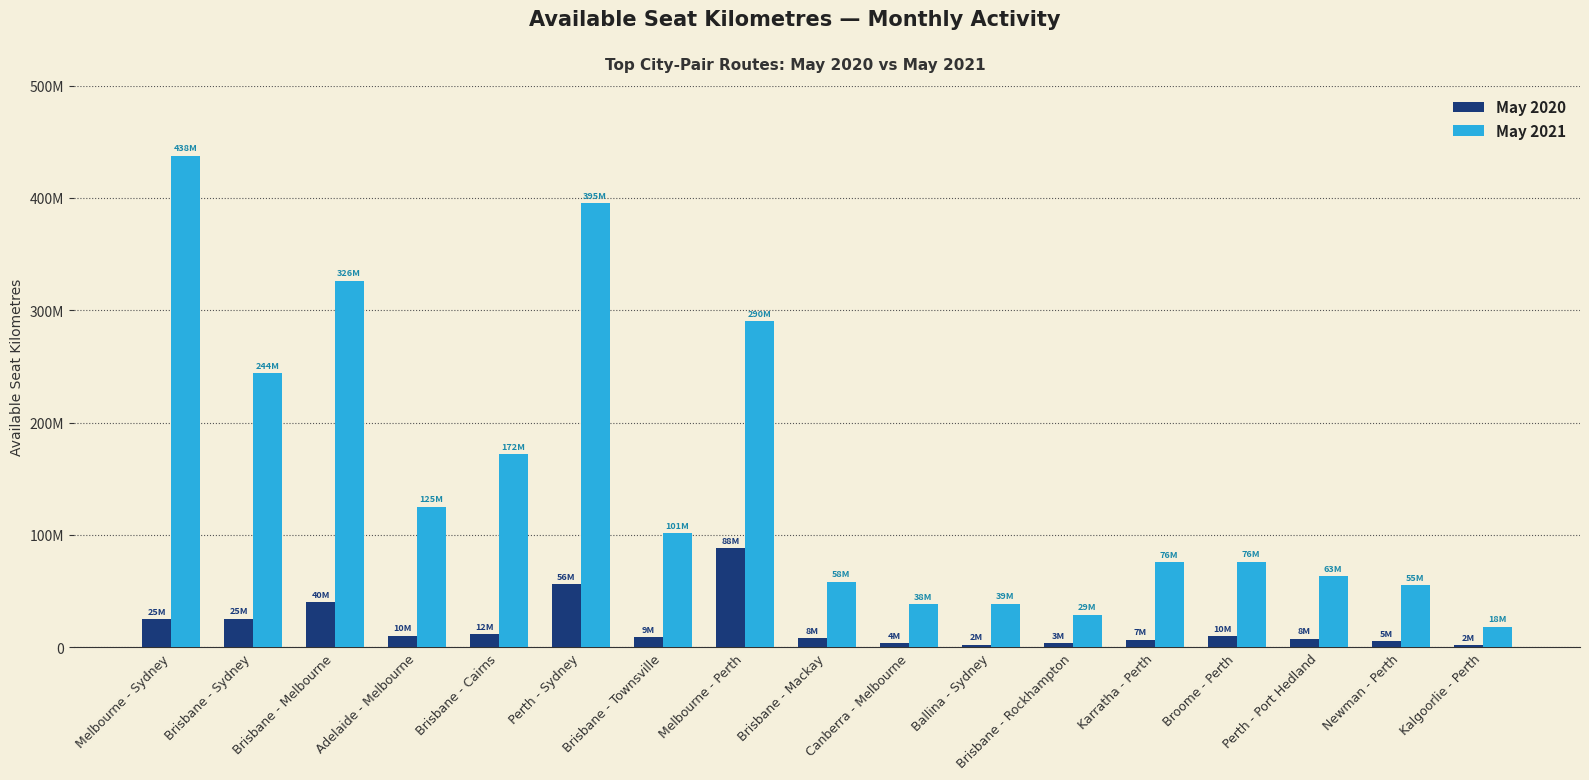

What is the difference between the maximum and minimum values in the May 2021 series?

419443956